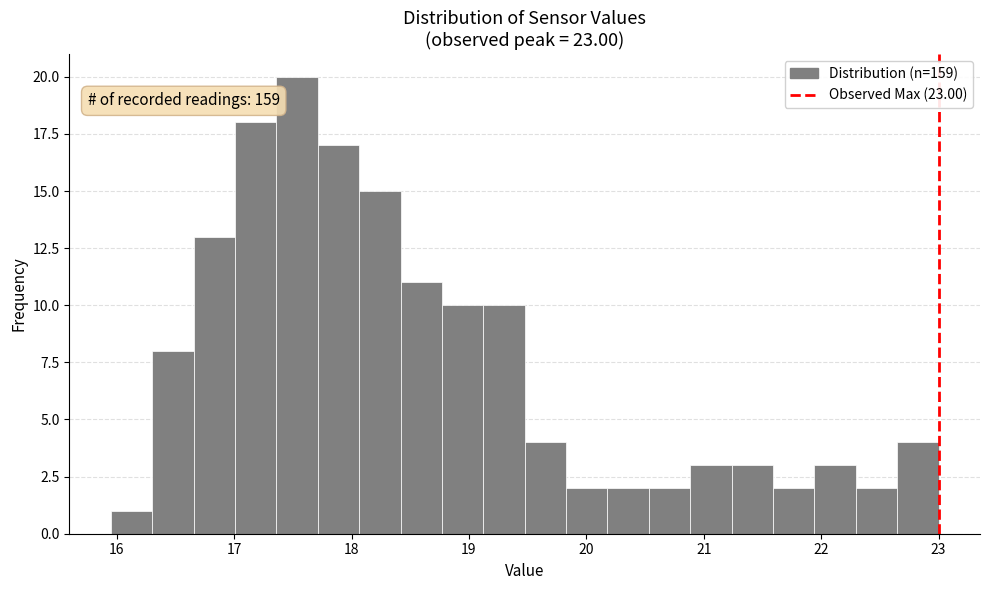

Around what value on the x-axis is the tallest bar? Give the approximate position of its centre, as read against the axis.

17.5